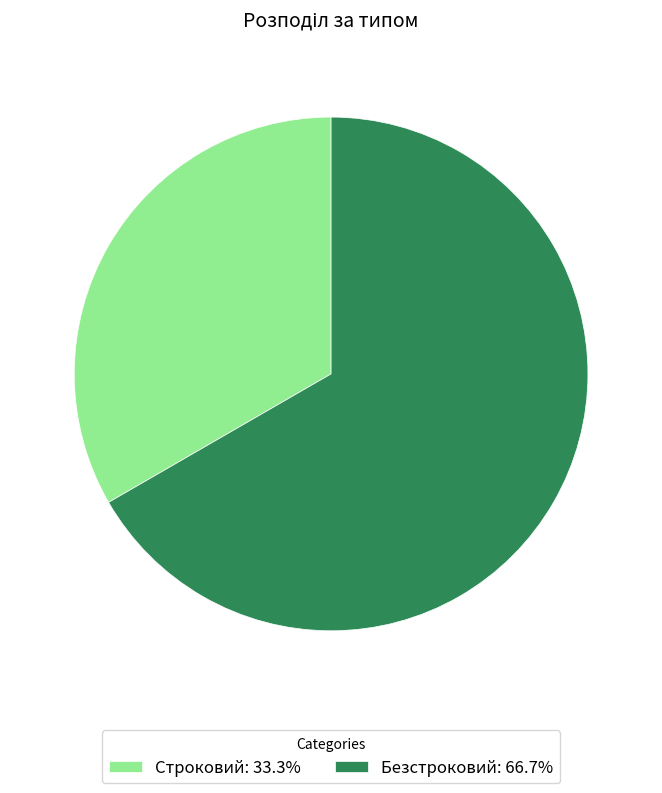

Count the number of slices in the pie.

2